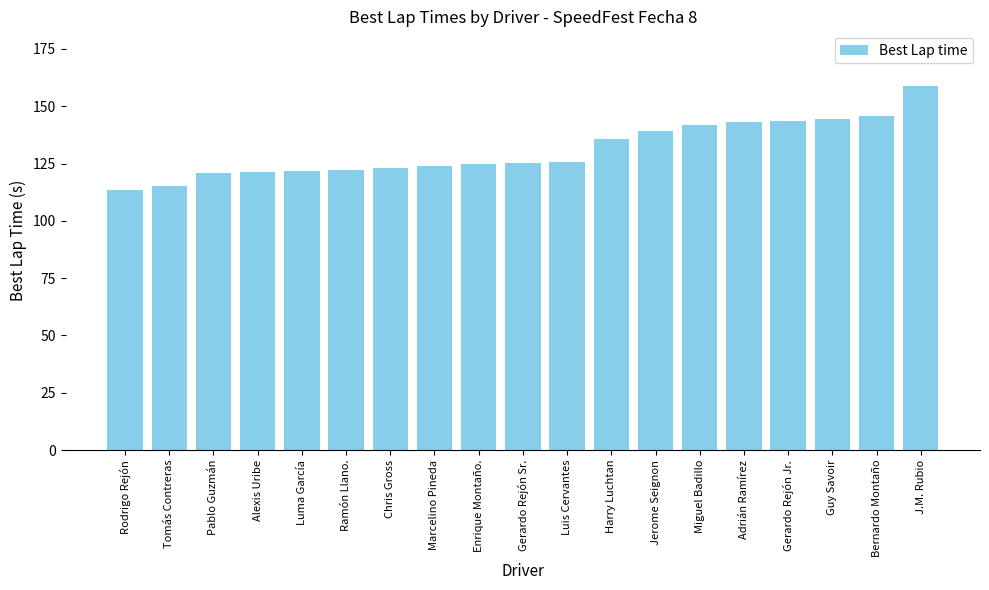

What is the average value?

131.1